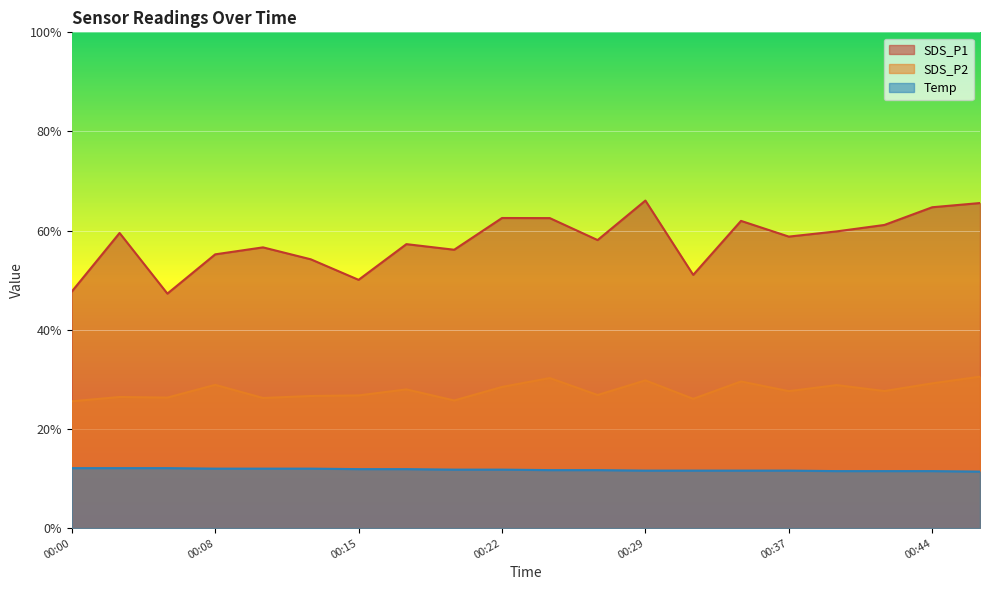

How many distinct data groups are displayed?

3